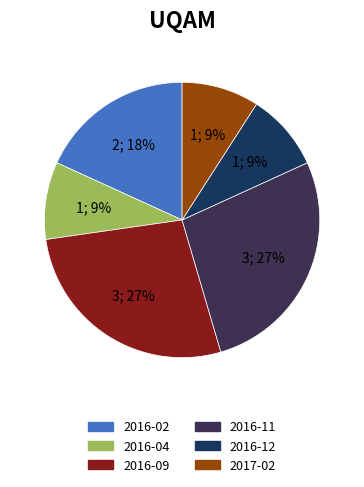

Count the number of slices in the pie.

6